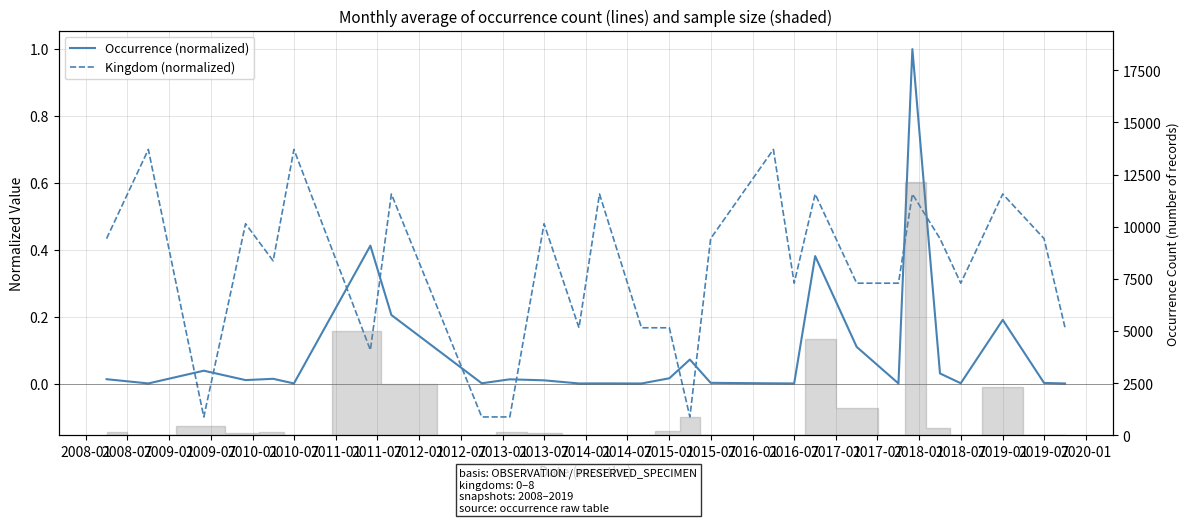

Which has a higher value, 2015-07 or 2013-01?

2015-07